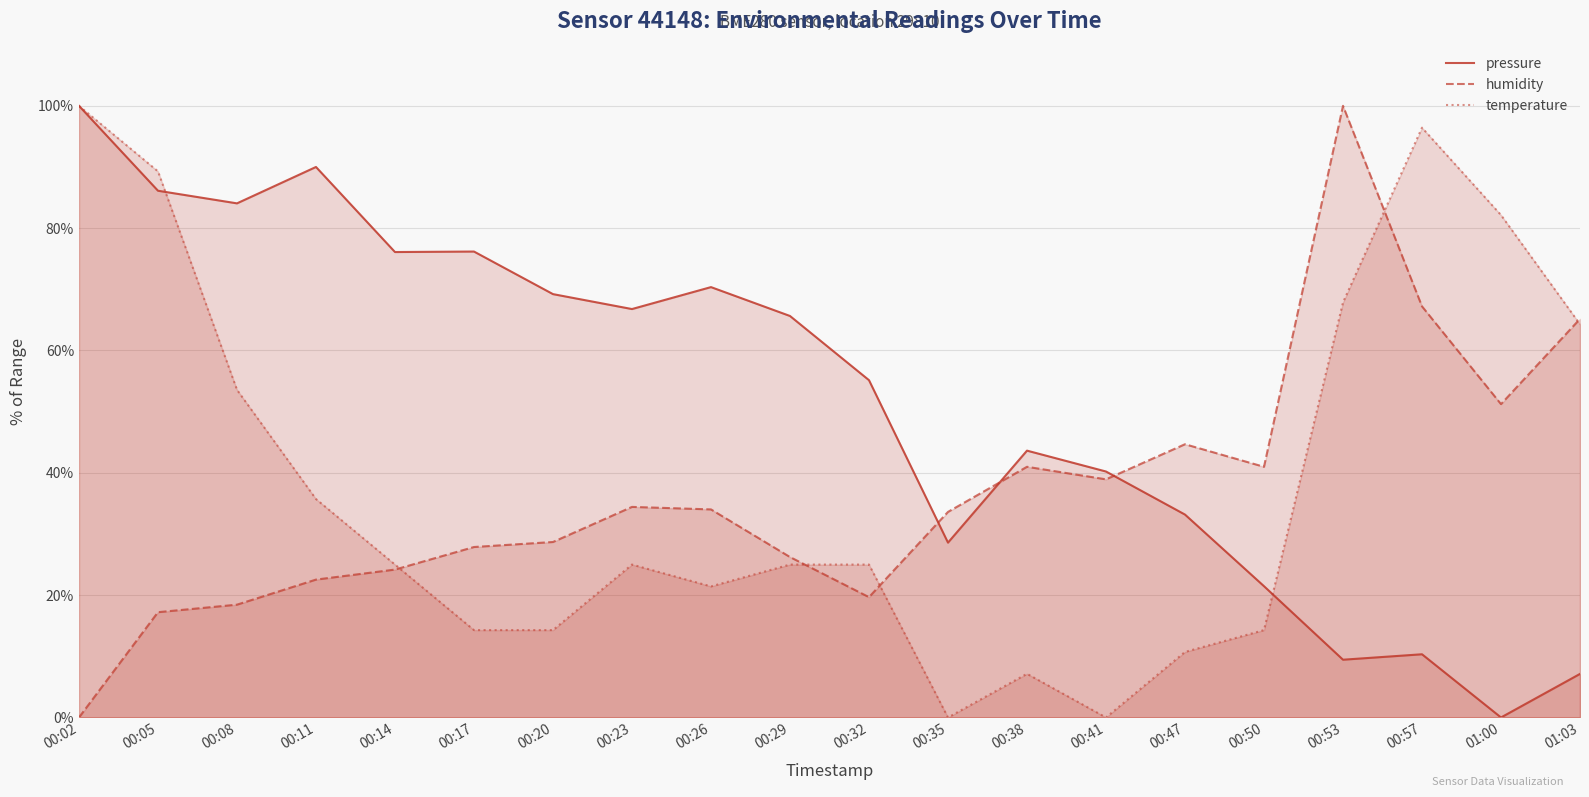

True or false: pressure has a value of 38.2 at 00:20.

False